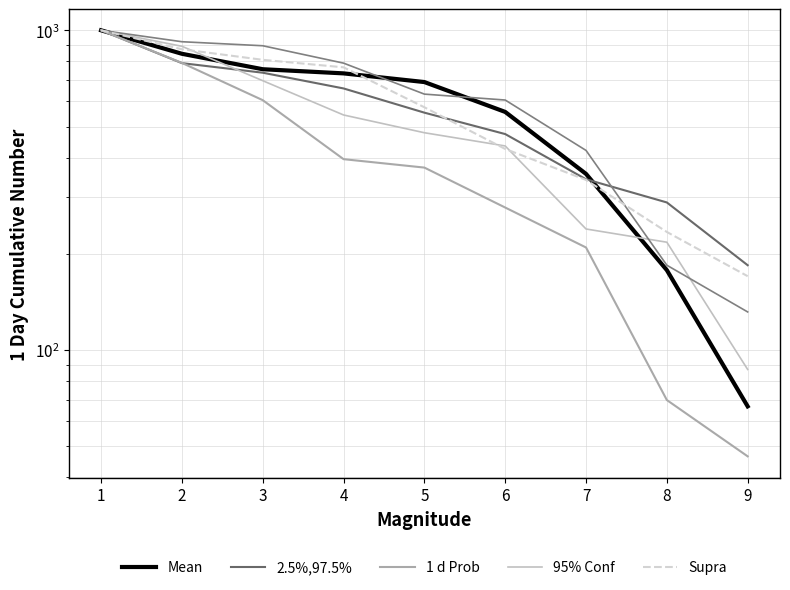

What is the value of the Supra point at the 5th from the left?

574.5